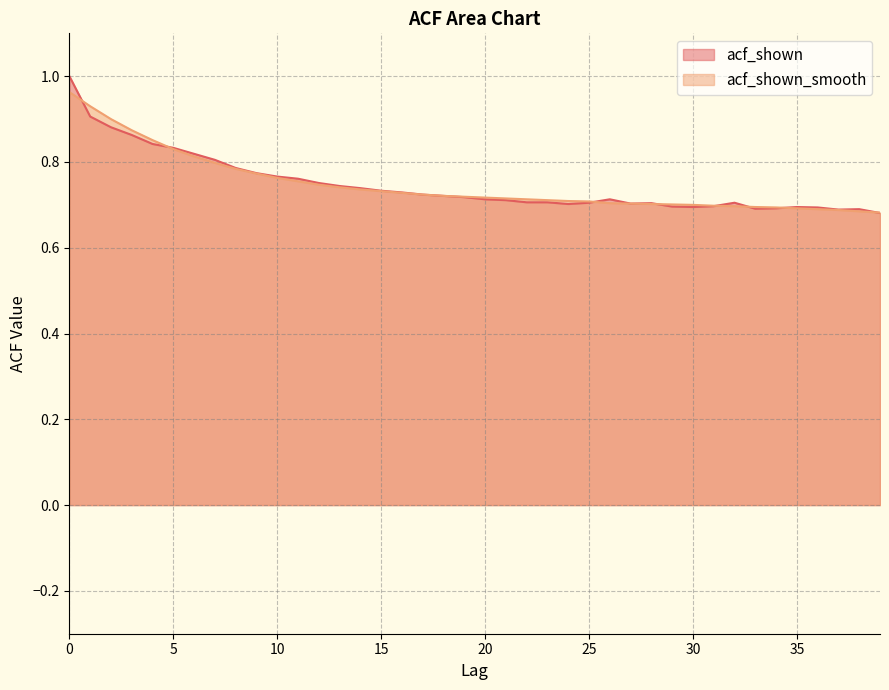

How many times do acf_shown and acf_shown_smooth cross each other?

8